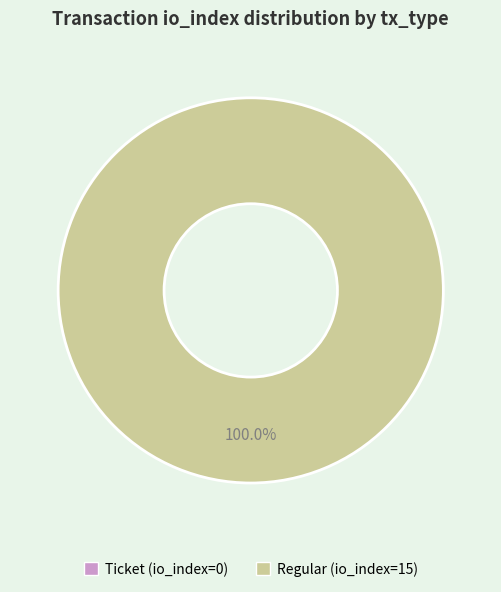

To the nearest percent, what is the difference between the largest and smallest slice percentages?

100%